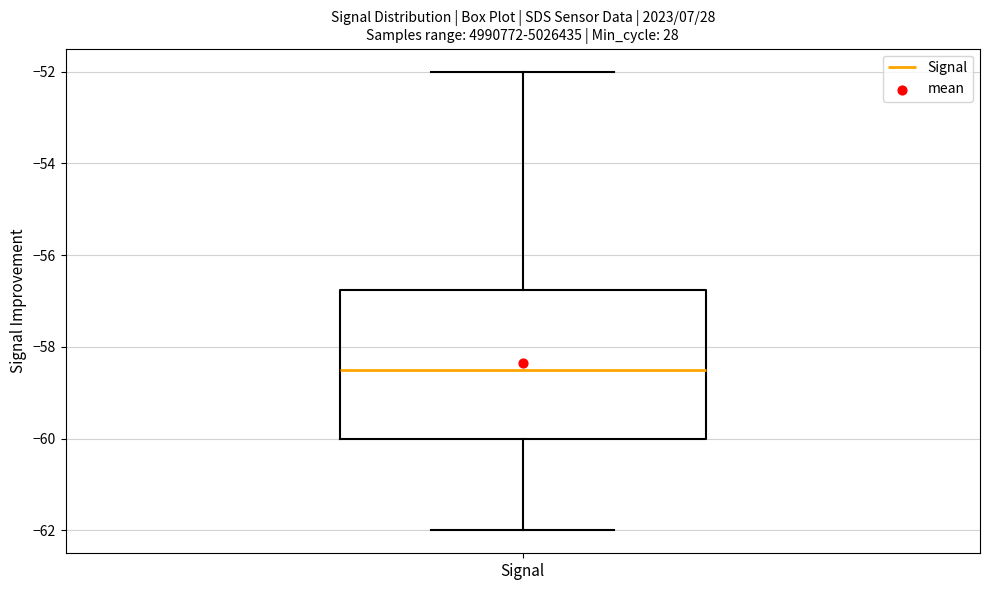

Read this box plot against the y-axis: the position of the median line, the range covered by the box, and the ends of both whiskers. The values are not printed on the chart, so give them approximately, as read against the axis.

median -58.4, box -60.0 to -56.8, whiskers -62.0 to -52.0